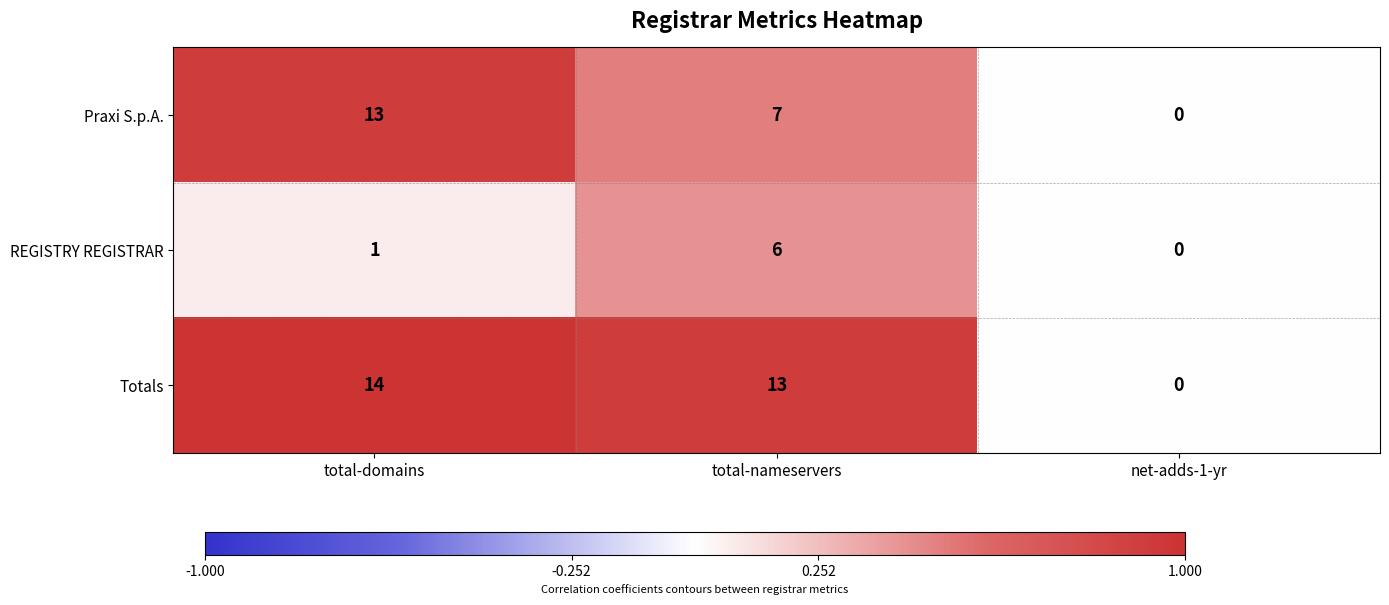

Count the number of categories in the chart.

3